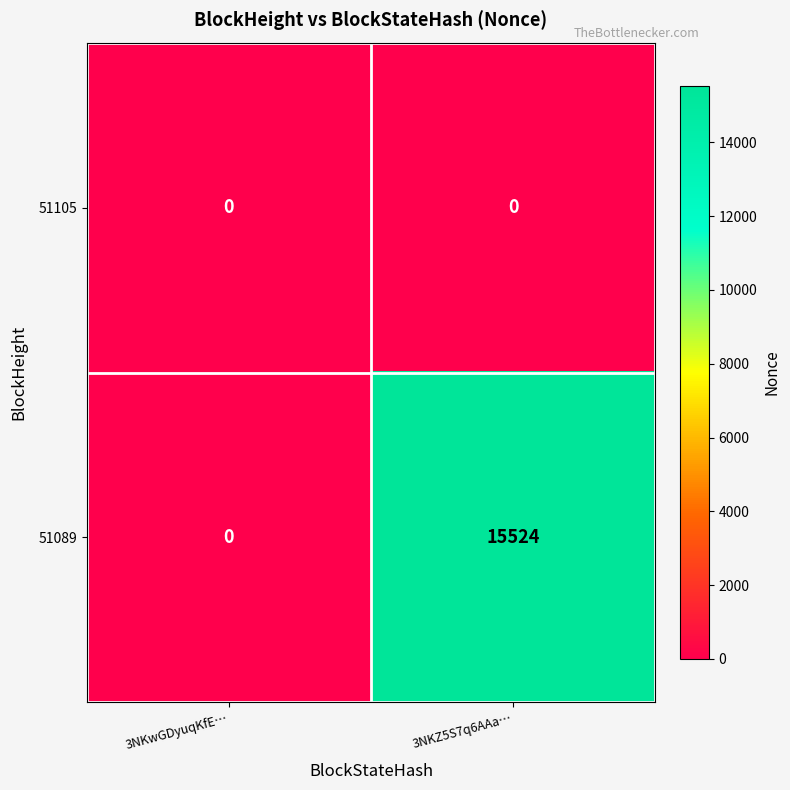

What is the maximum value for 51089?

15524